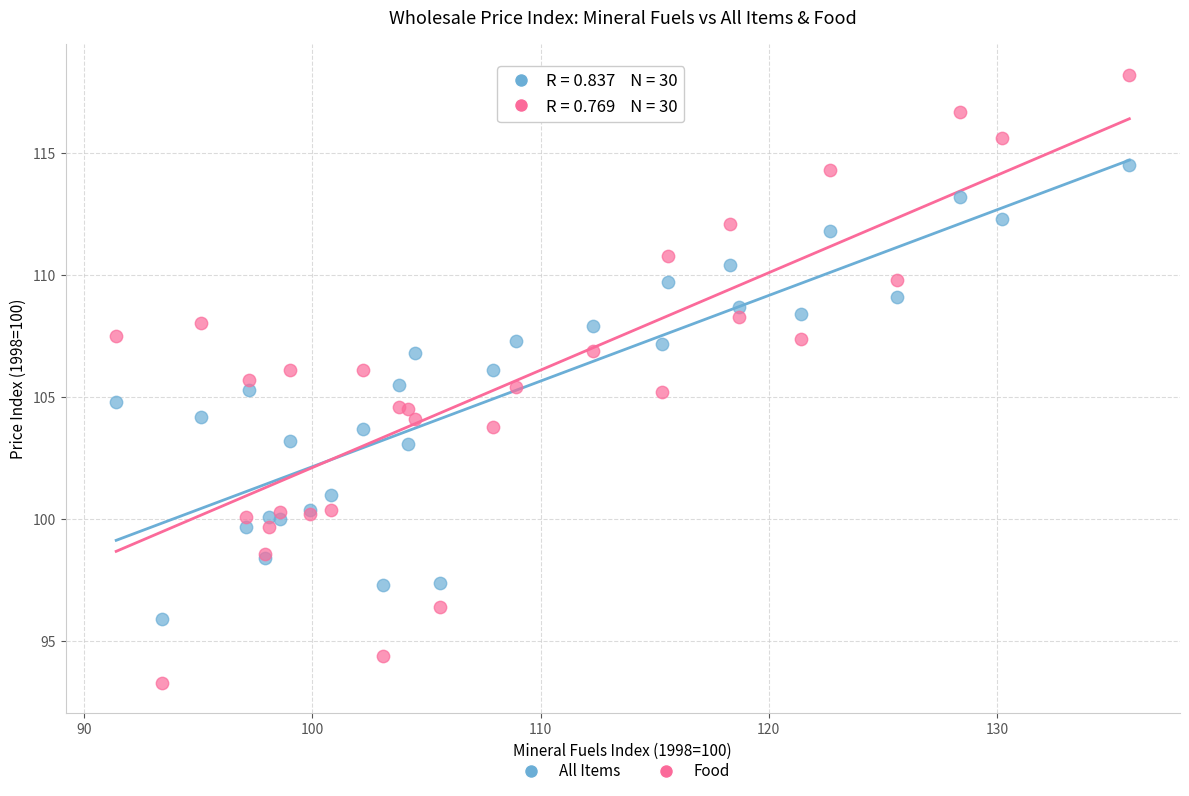

What is the X range (max minus min) for the scatter plot?

44.4